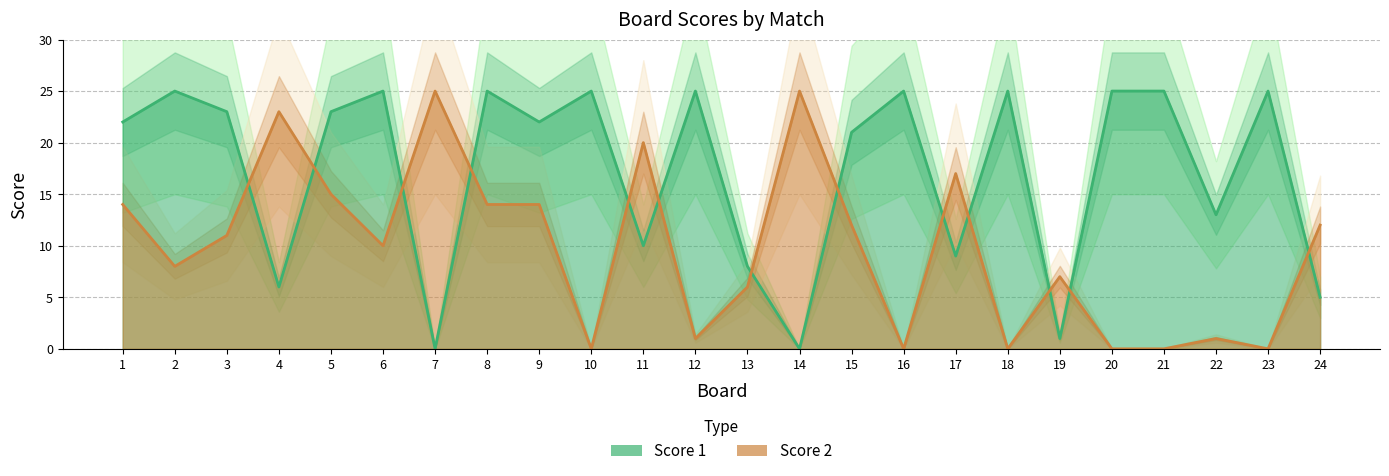

Is it true that Score 2 equals 0 at 23?

True